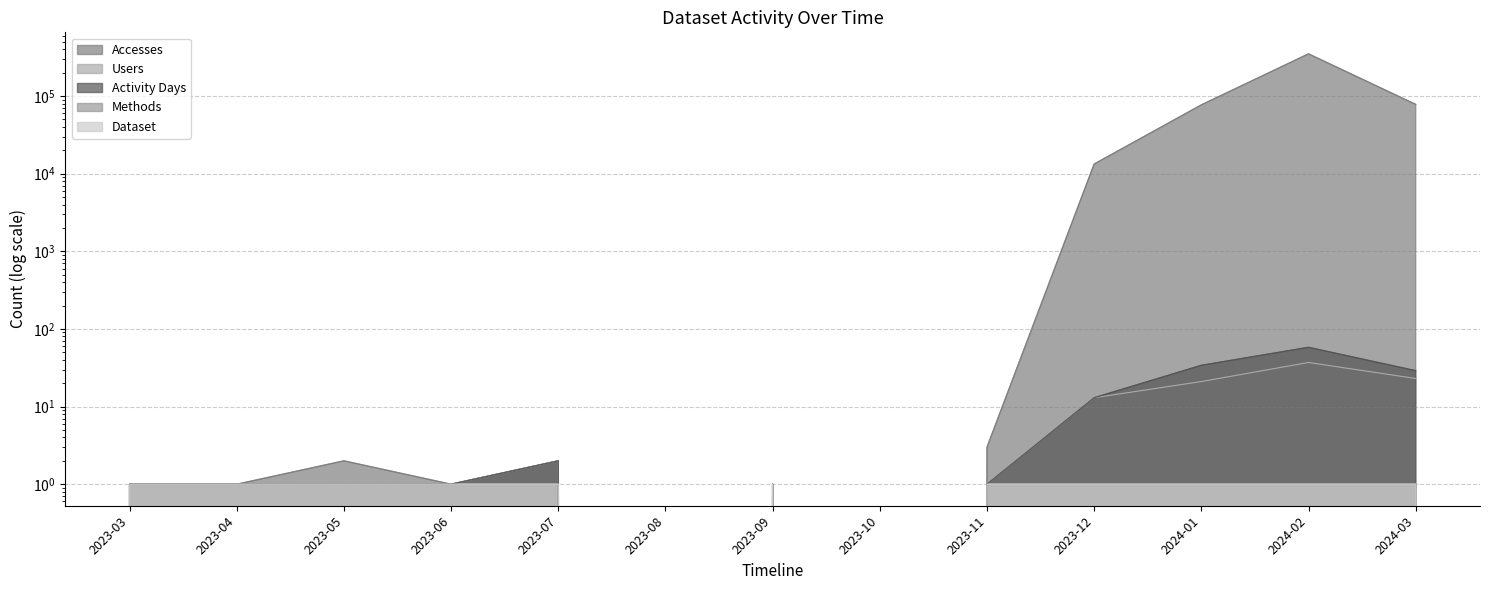

Rank the categories by Dataset value from highest to lowest.

2023-03, 2023-04, 2023-05, 2023-06, 2023-07, 2023-09, 2023-11, 2023-12, 2024-01, 2024-02, 2024-03, 2023-08, 2023-10